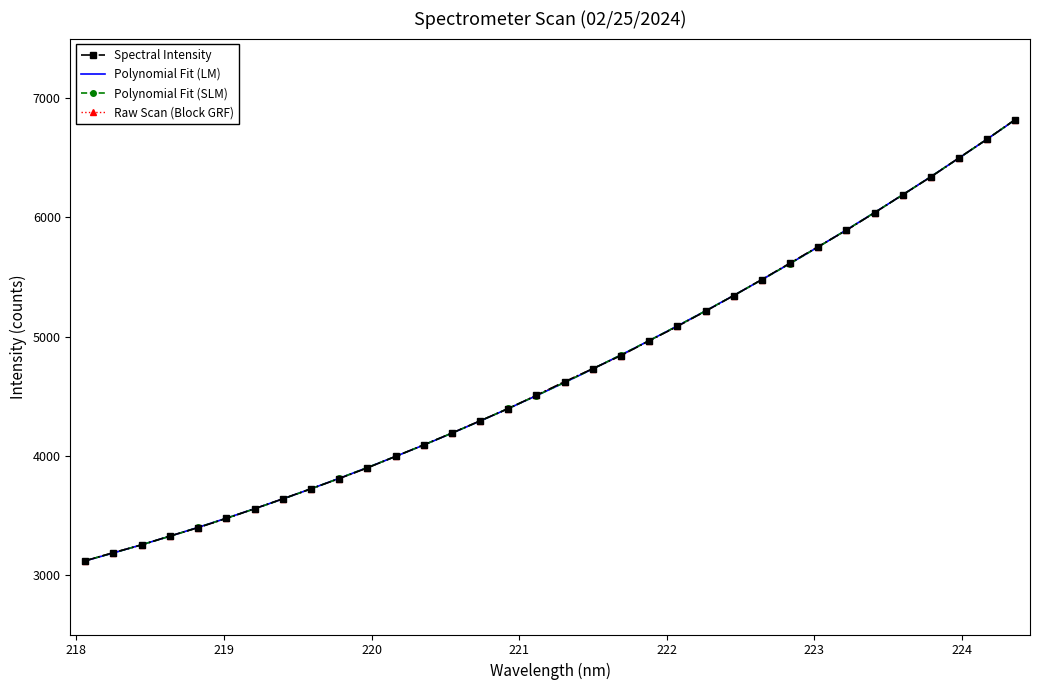

What is the average value of the Polynomial Fit (LM) series?

4703.8